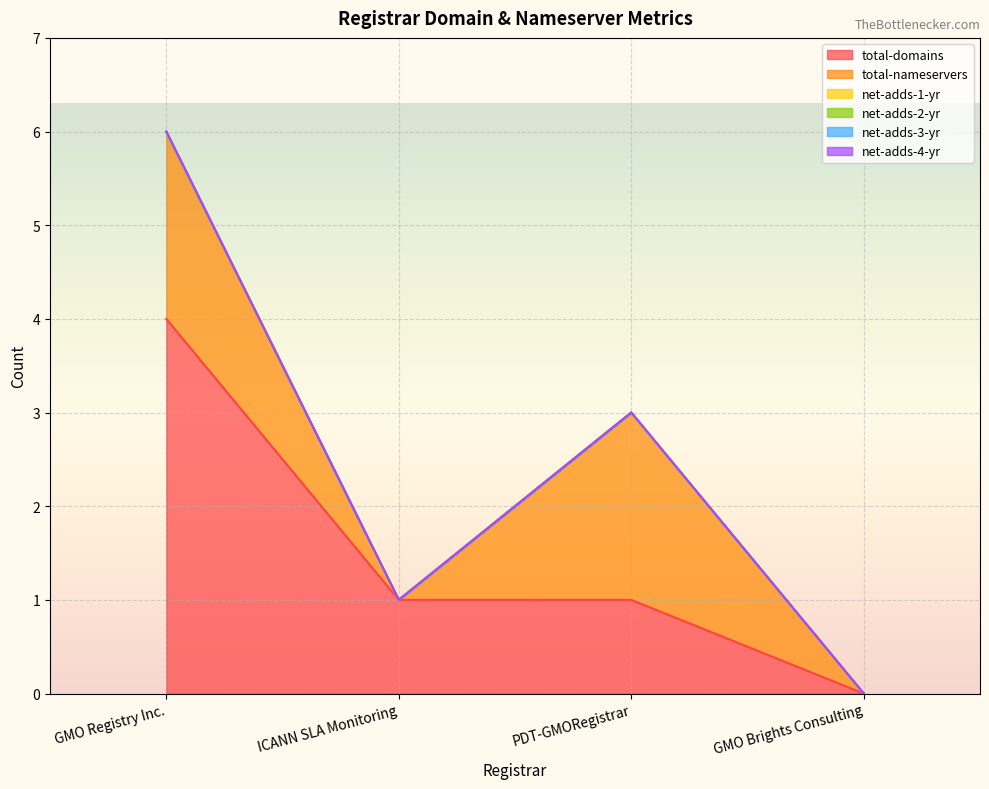

True or false: total-nameservers and total-domains intersect in this chart.

True